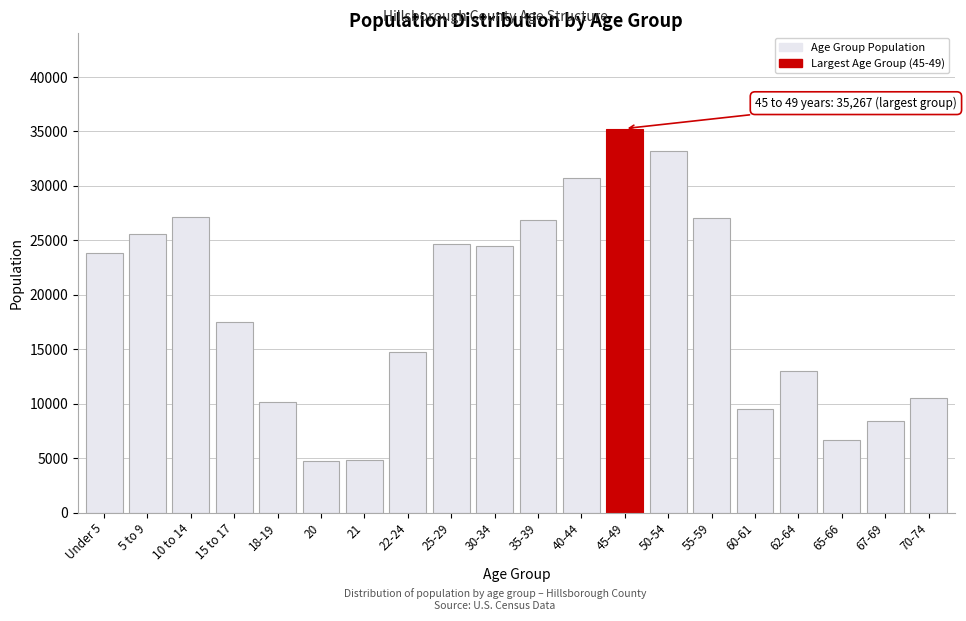

What is the label of the 17th bar from the left?

62-64